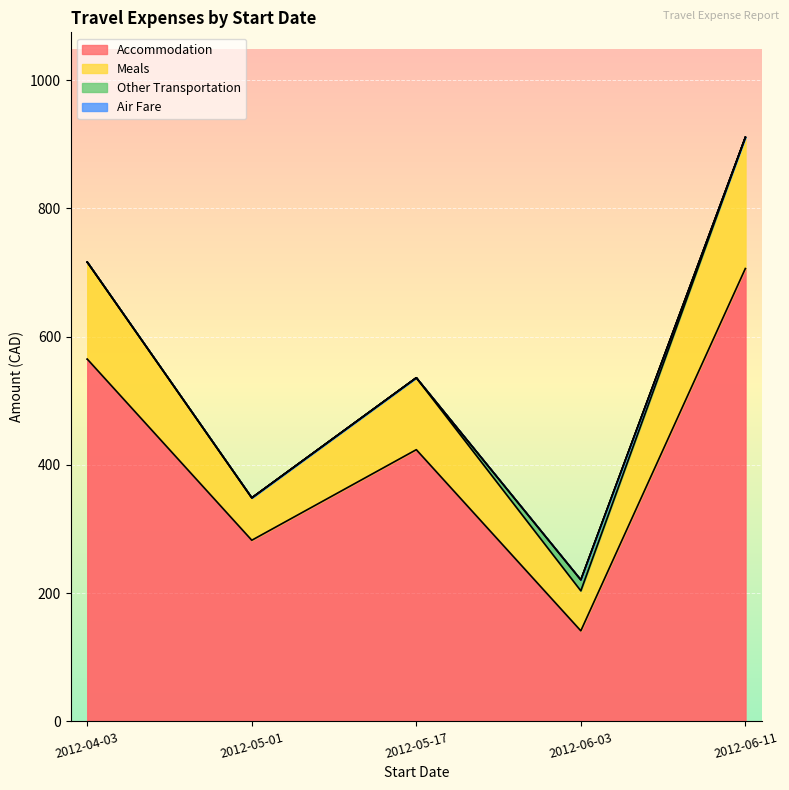

What is the difference between the highest and lowest values at 2012-06-11?

204.5